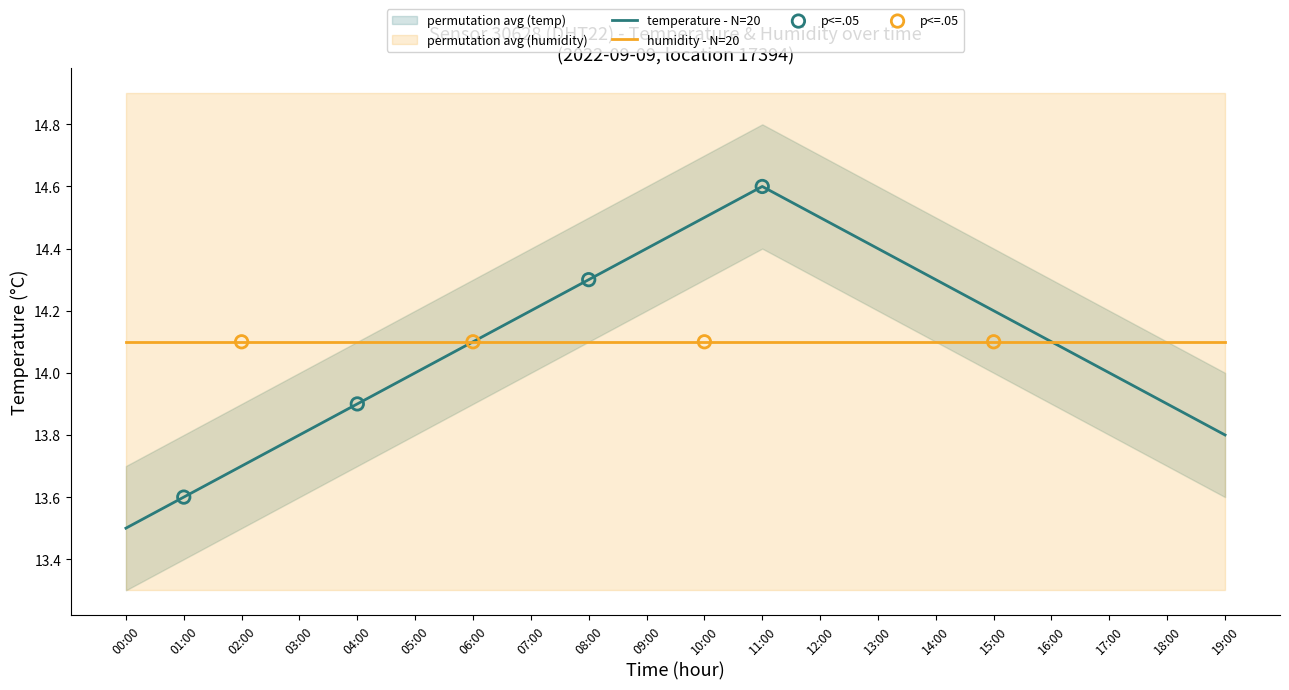

Between 01:00 and 18:00, which is larger?

18:00